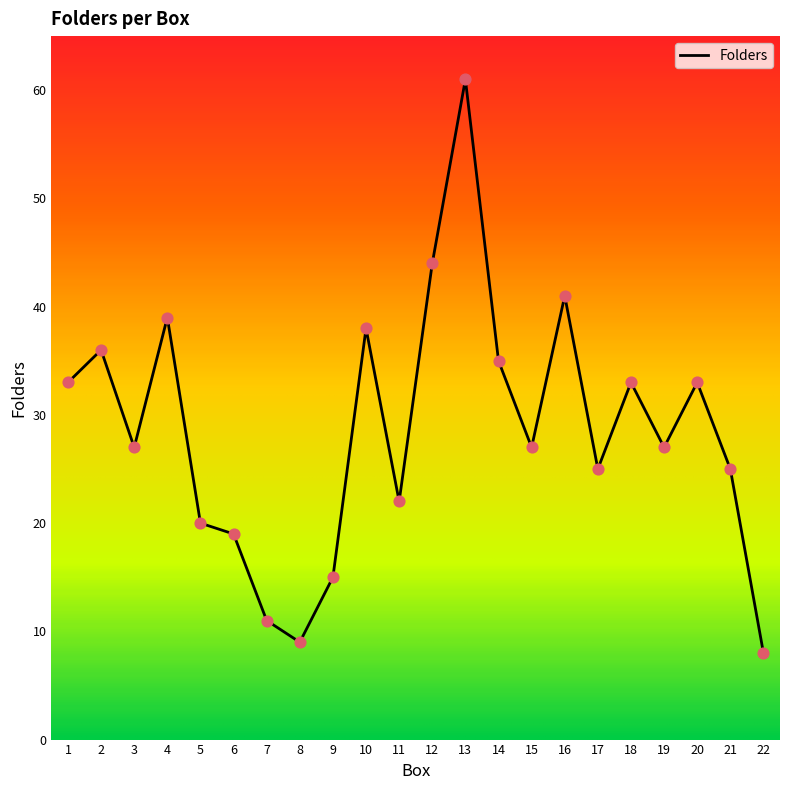

Between 6 and 19, which is larger?

19